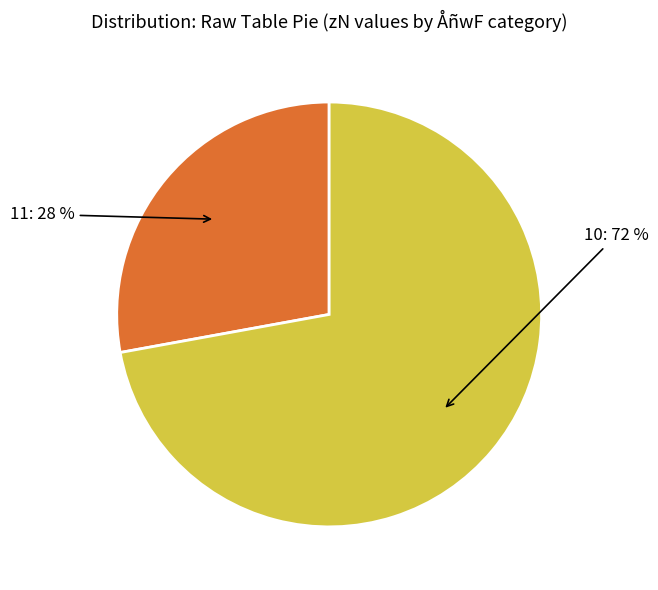

To the nearest percent, what is the difference between the largest and smallest slice percentages?

44%